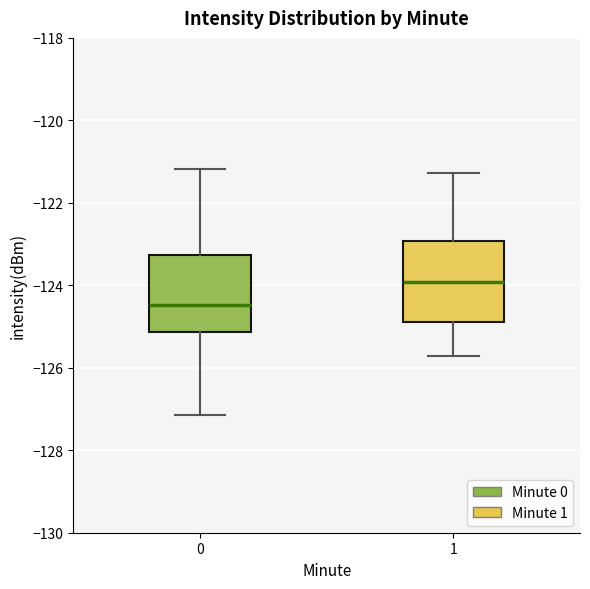

Reading left to right, read every box against the y-axis: the position of its median line, the range the box covers, and the ends of its whiskers. The values are not printed on the chart, so give them approximately, as read against the axis.

0: median -124.4, box -125.2 to -123.2, whiskers -127.2 to -121.2
1: median -124.0, box -124.8 to -123.0, whiskers -125.8 to -121.2